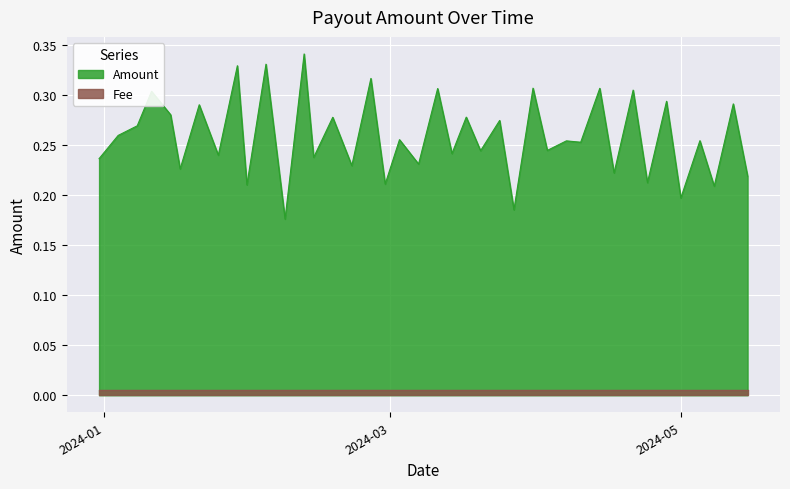

True or false: Fee and Amount cross at least once.

False